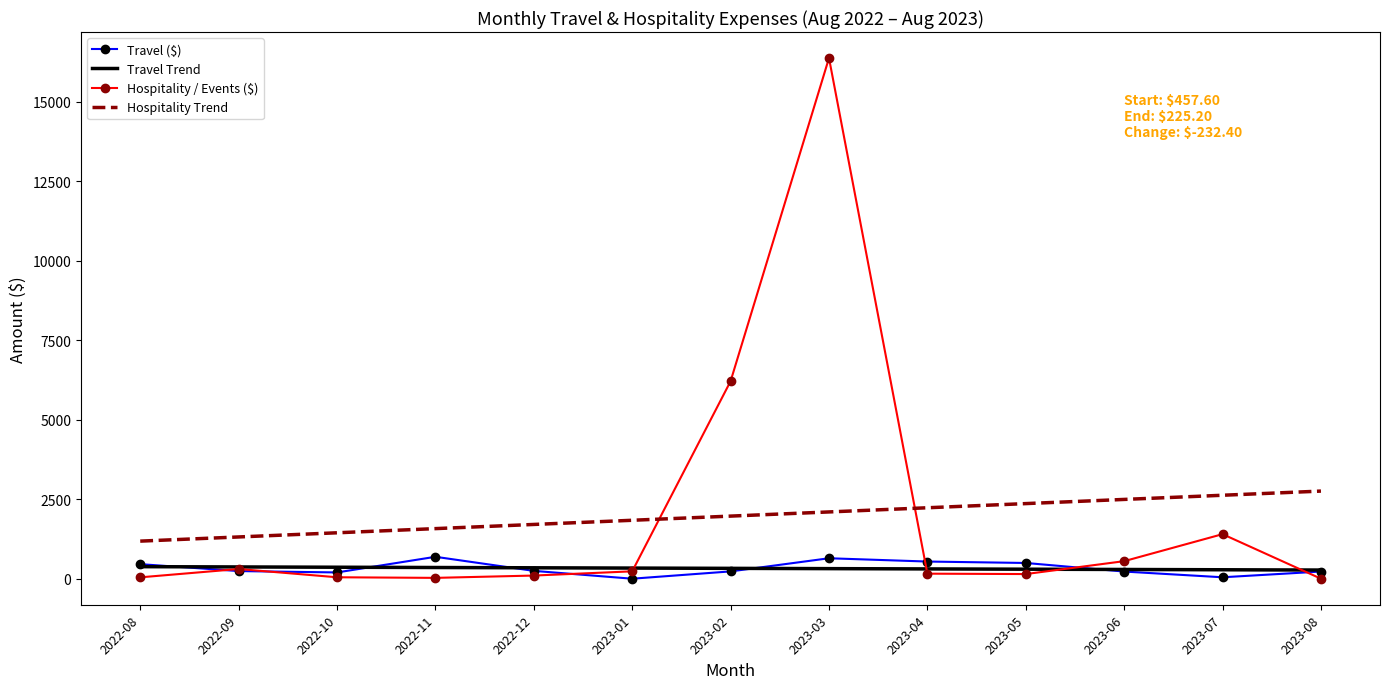

What is the maximum value for Hospitality / Events ($)?

16368.8